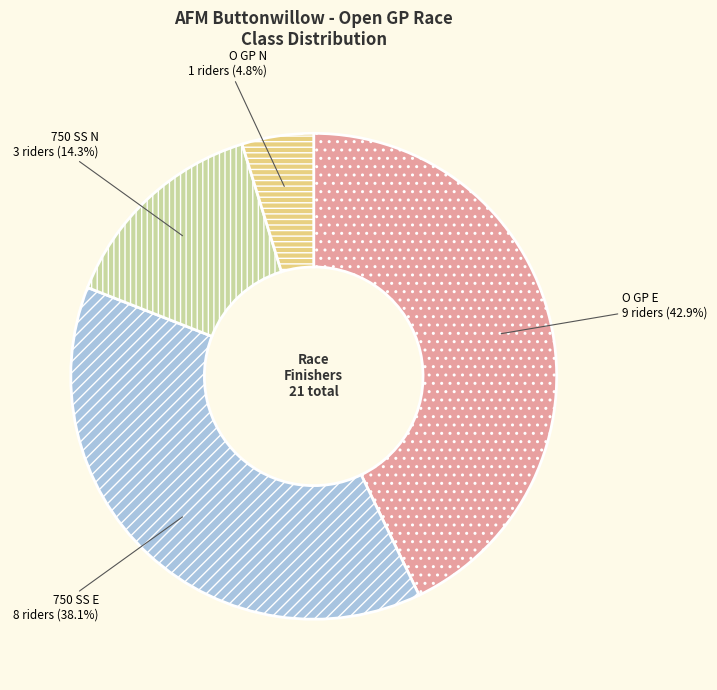

To the nearest percent, what is the difference between the largest and smallest slice percentages?

38%